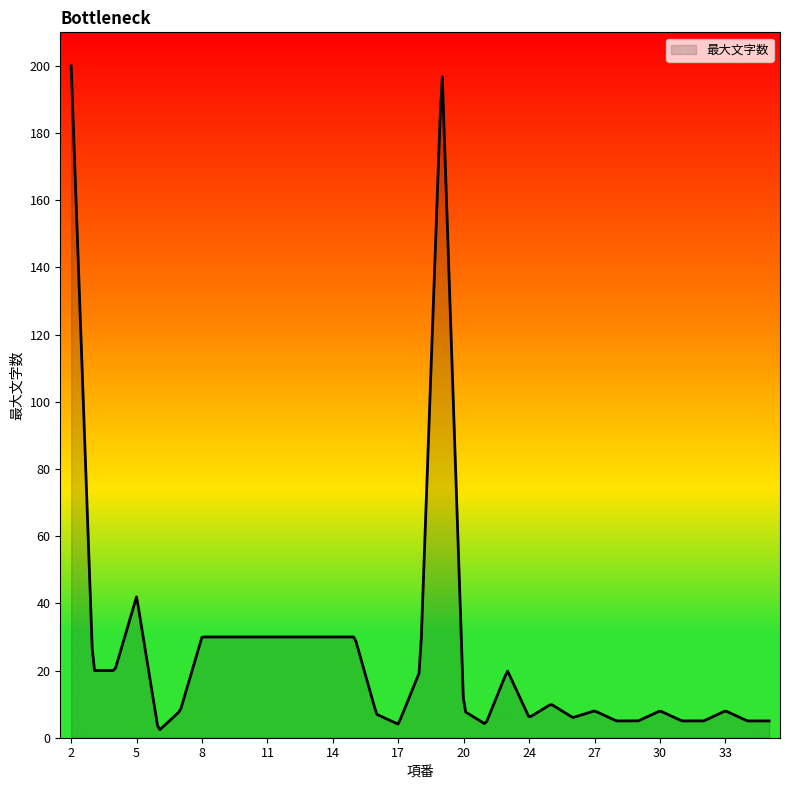

What is the greatest value displayed?

200.0